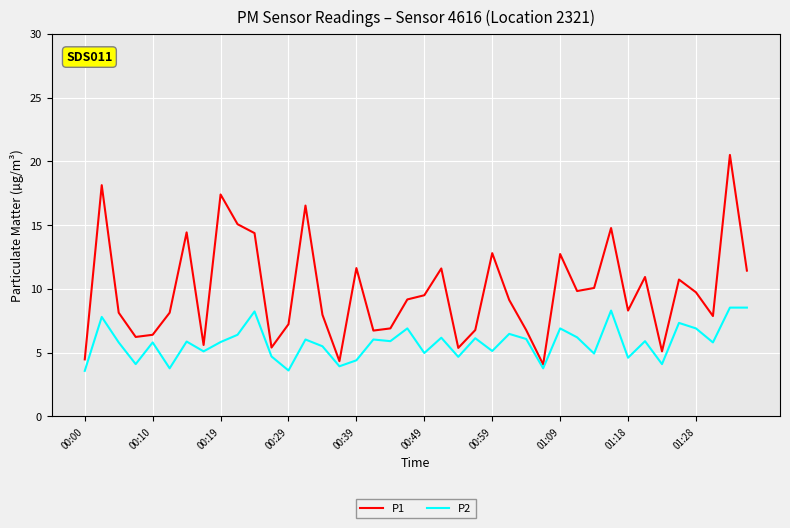

True or false: P1 and P2 intersect in this chart.

False